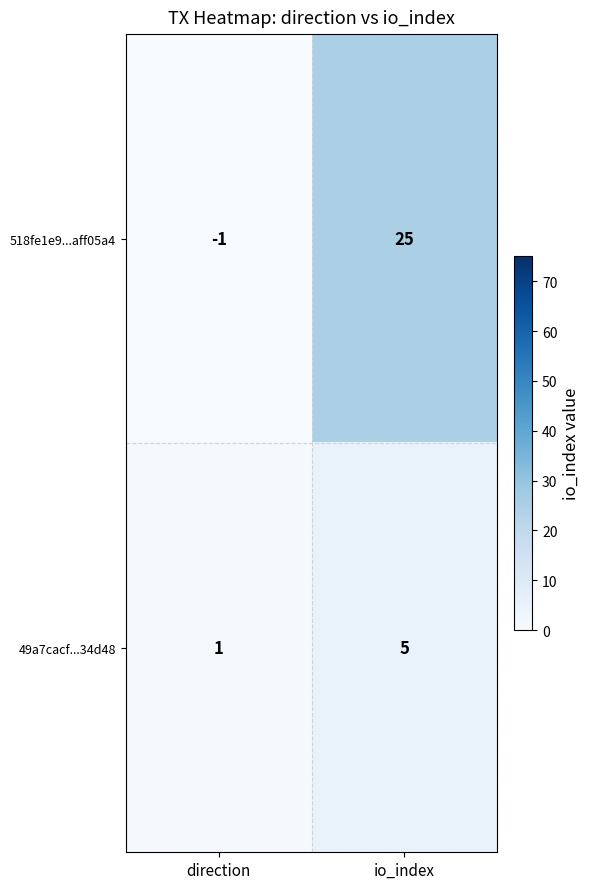

Read the 518fe1e9...aff05a4 value at io_index, to the nearest 5.

25